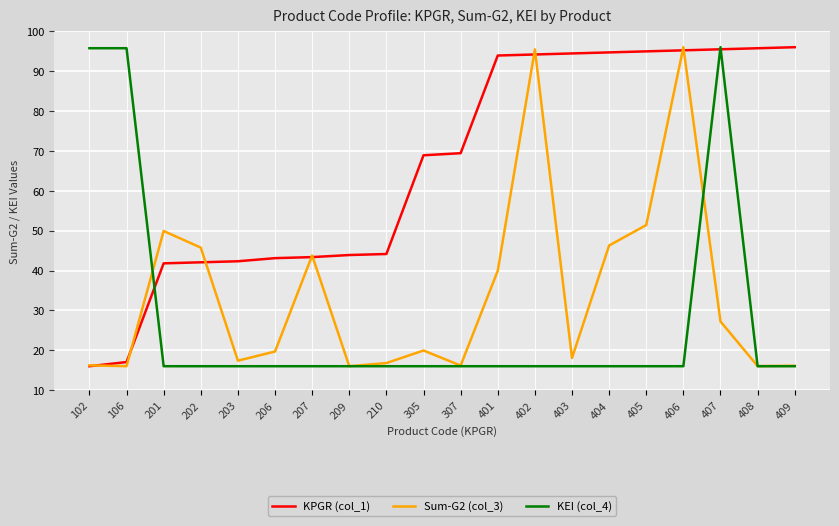

Which series has the largest total across all categories?

KPGR (col_1)